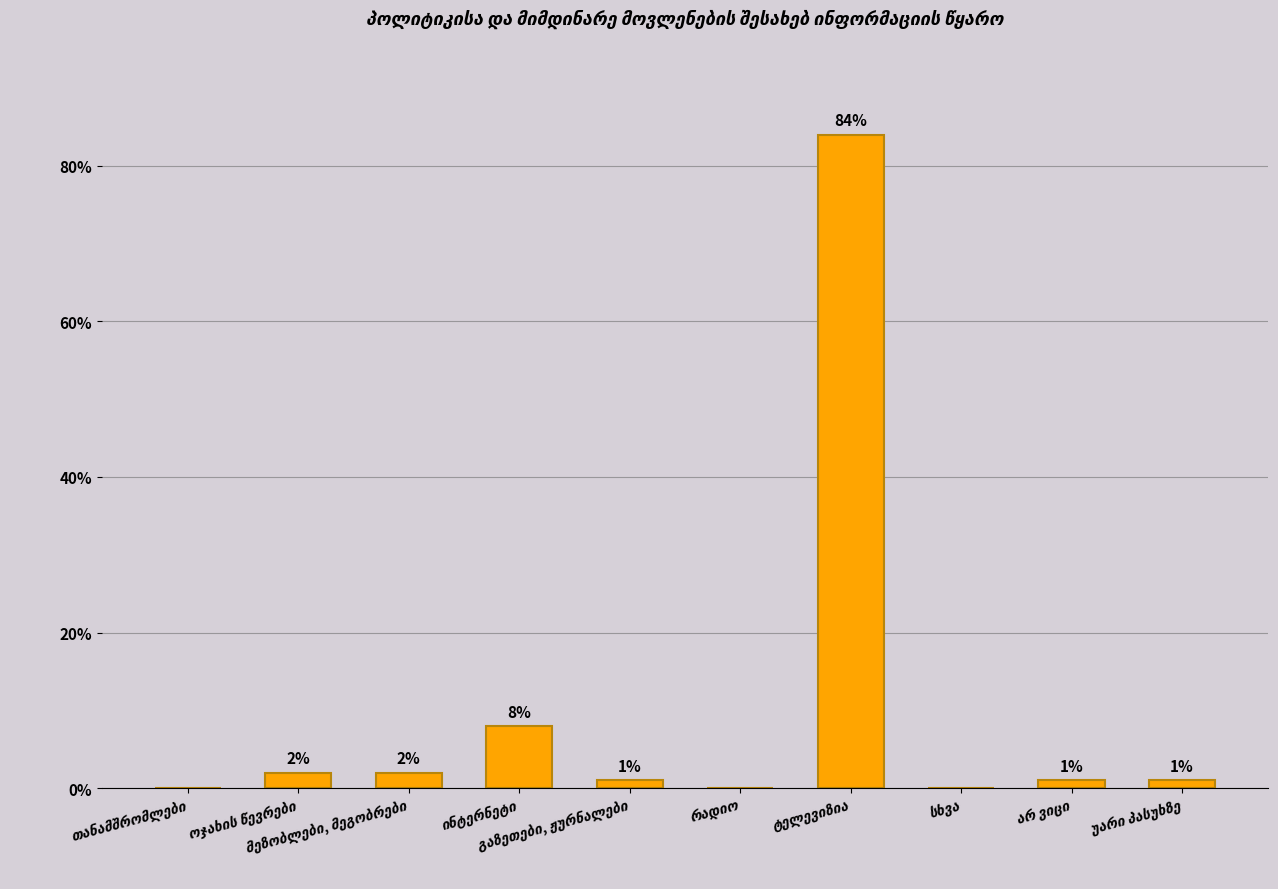

What is the sum of all values?

99